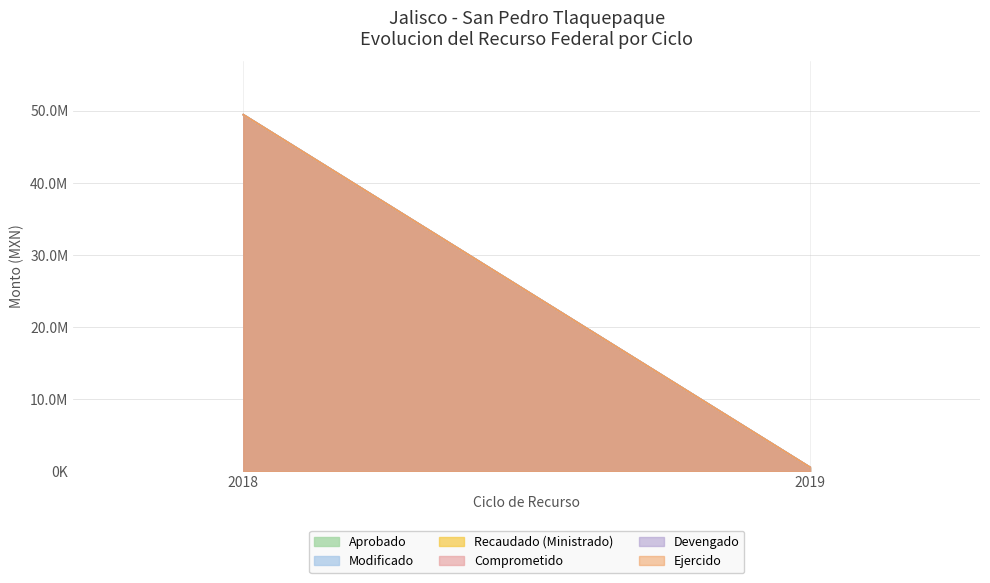

What are all the series names shown in the legend?

Aprobado, Modificado, Recaudado (Ministrado), Comprometido, Devengado, Ejercido